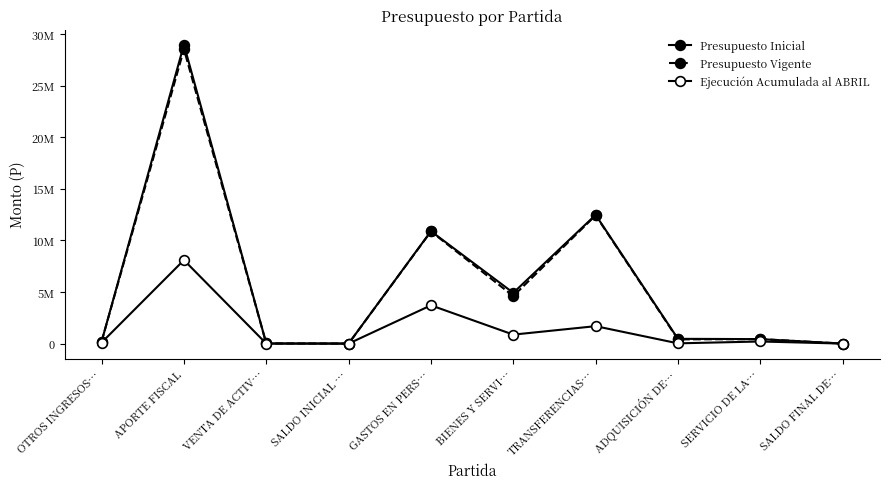

Which series has the largest range (max minus min)?

Presupuesto Inicial